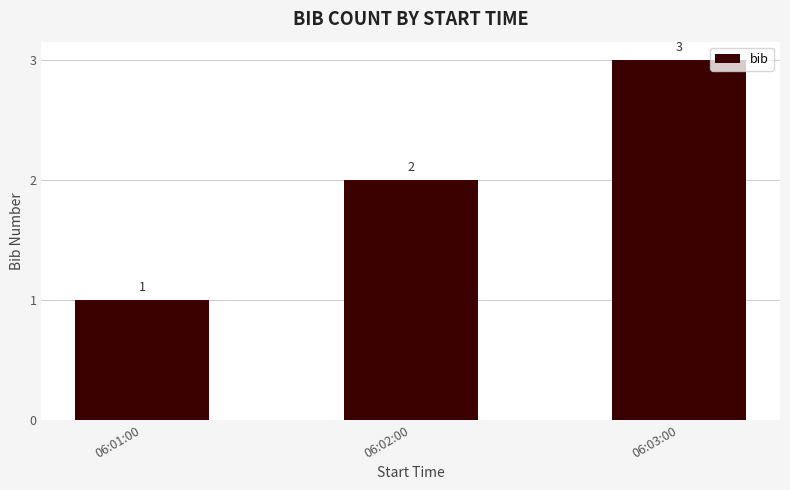

Reading left to right, list all the values displayed in this chart.

1	2	3